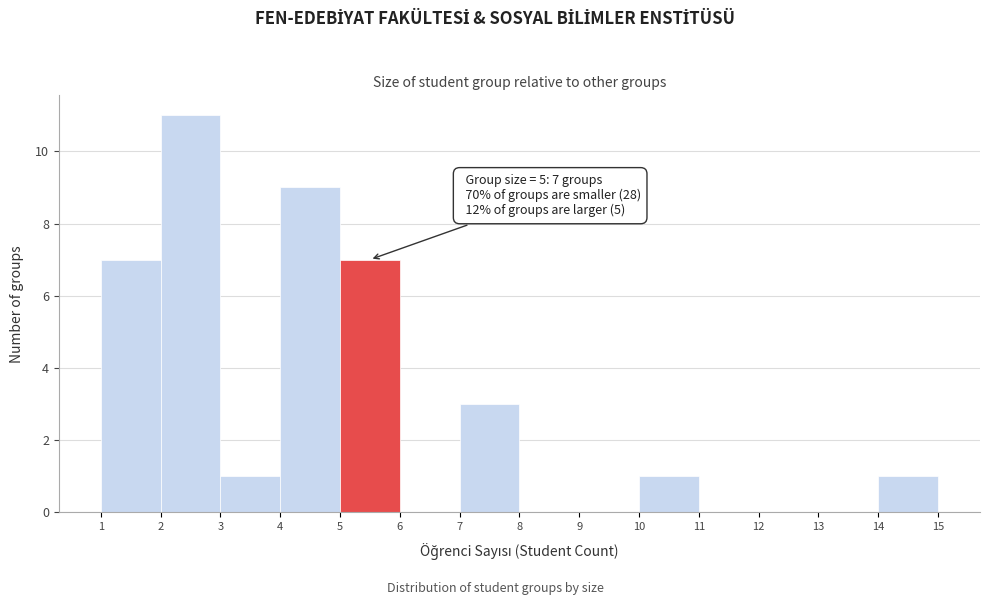

Which range on the x-axis has the tallest bar?

2 to 3